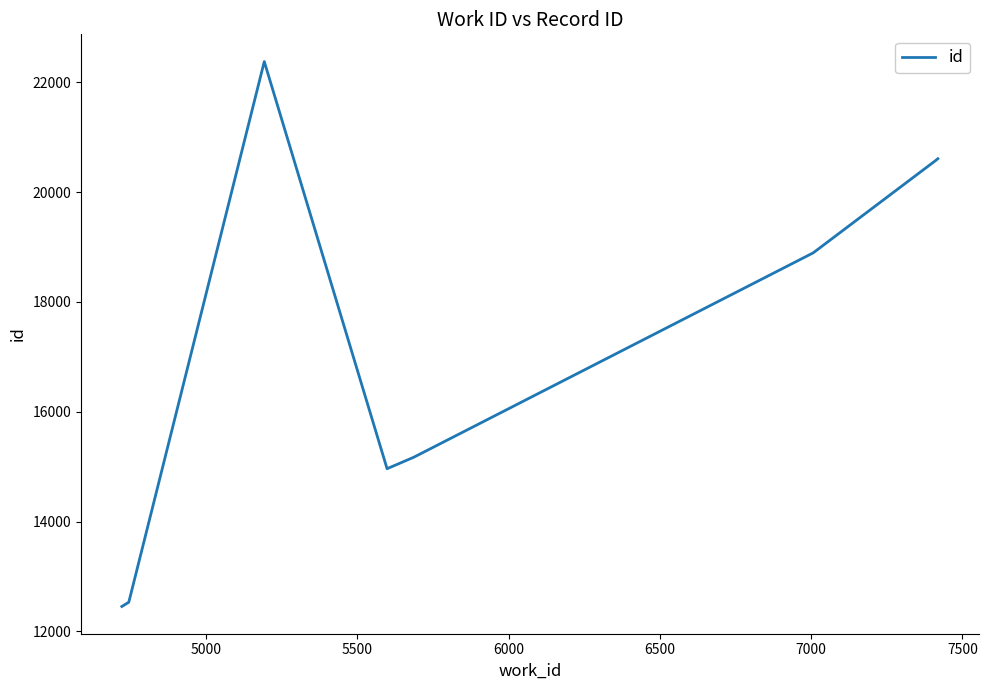

Does the chart display data point markers on the line(s)?

No